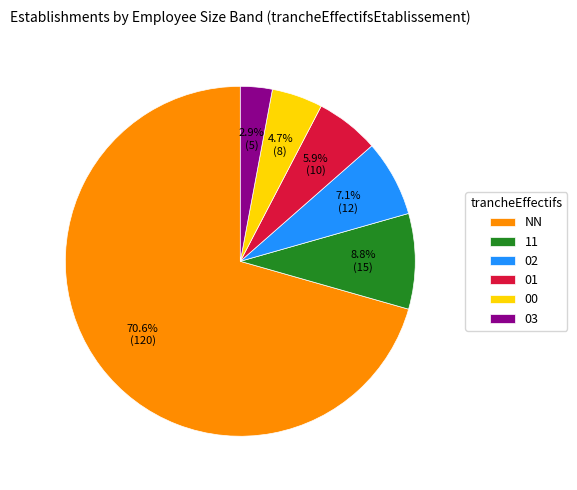

Which has a higher value, 01 or NN?

NN